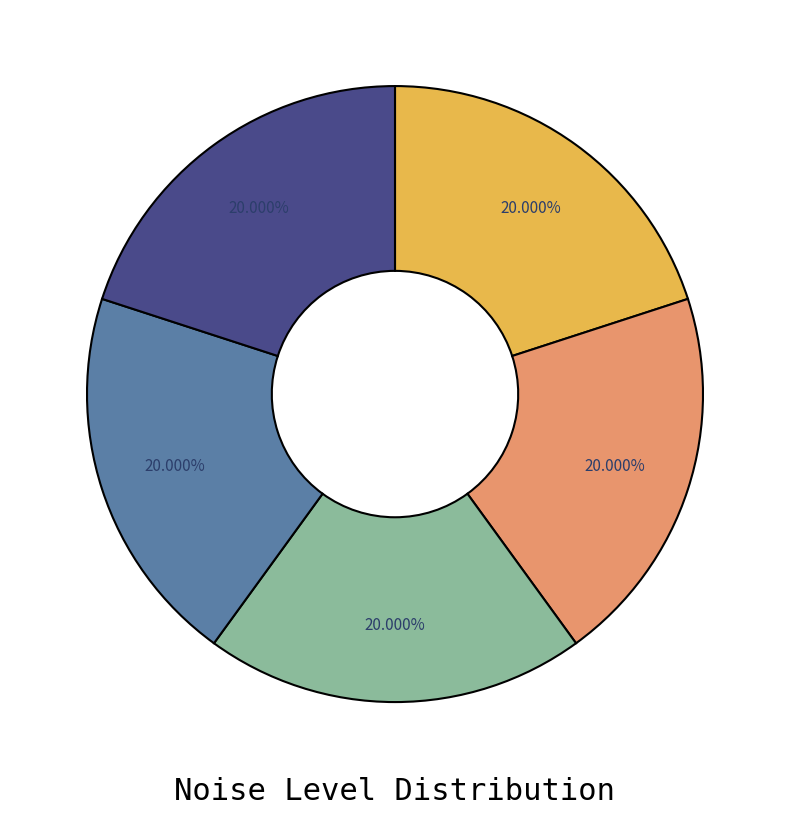

Is there a majority slice in this chart?

No